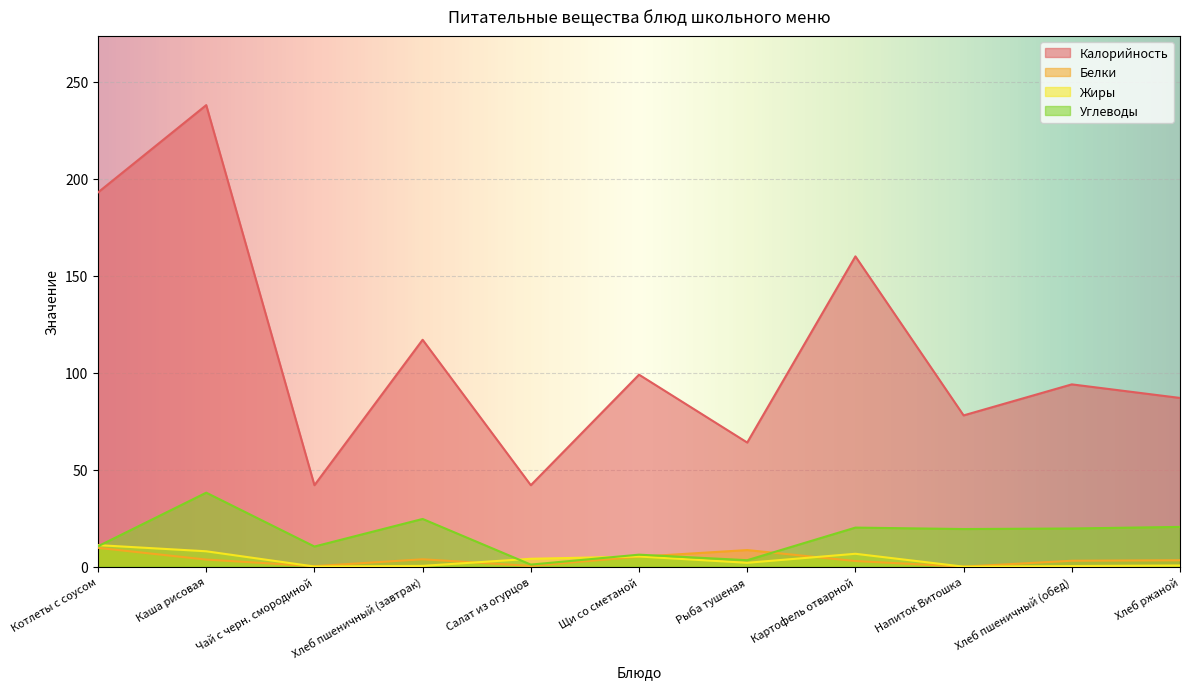

True or false: Белки and Калорийность intersect in this chart.

False